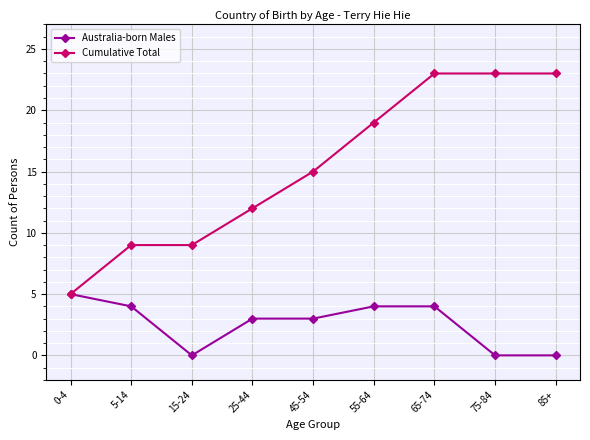

True or false: Australia-born Males has a value of 2 at 15-24.

False